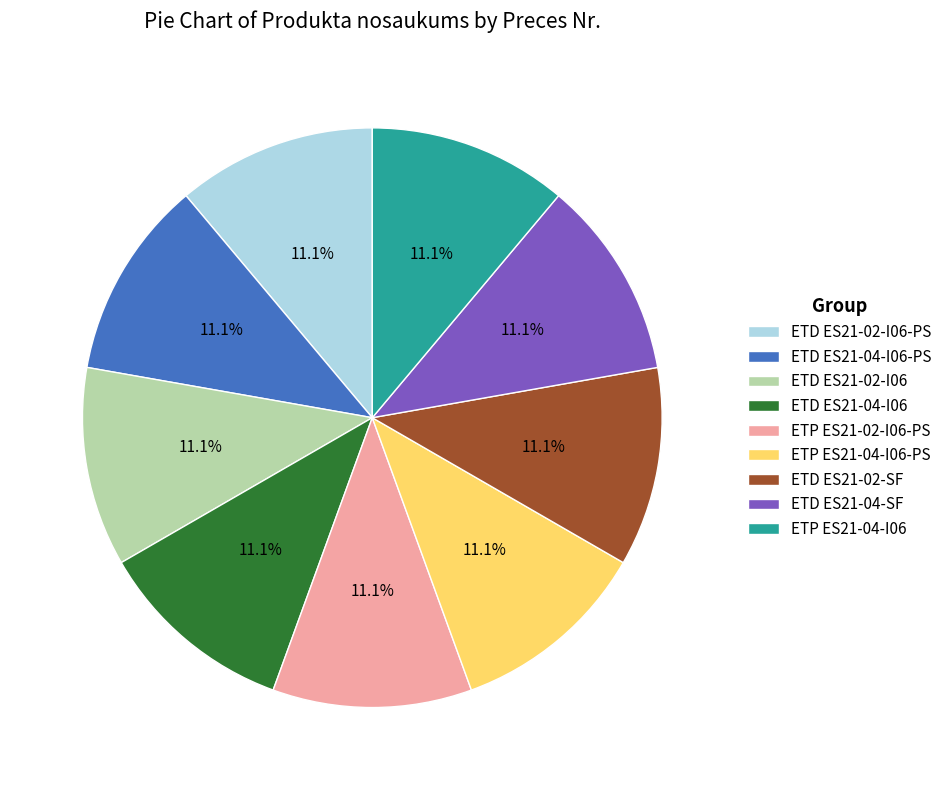

Approximately how many times larger is the value at ETP ES21-04-I06 compared to ETD ES21-04-I06?

1.0